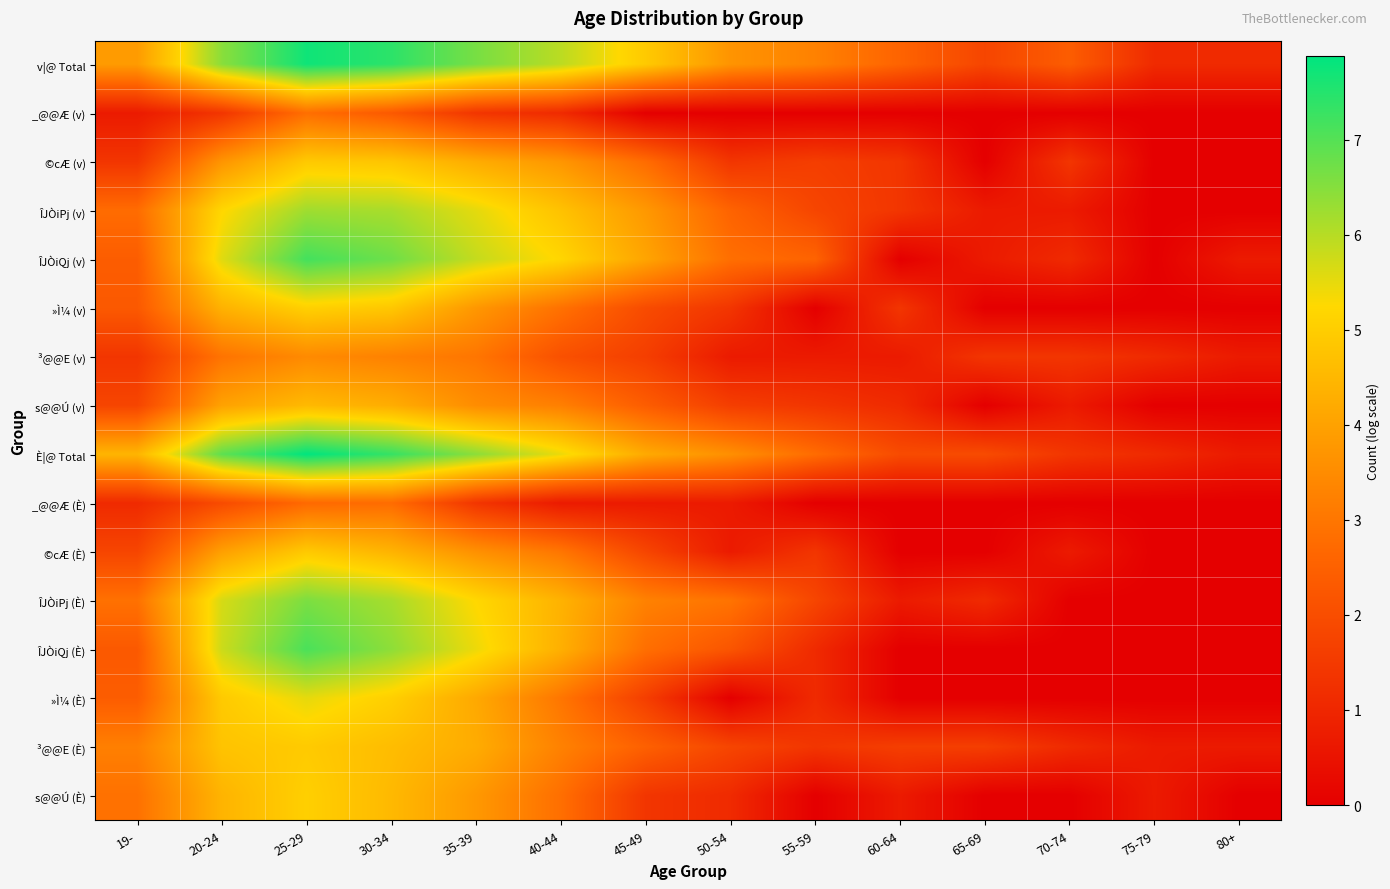

What is the greatest value displayed?

7.9